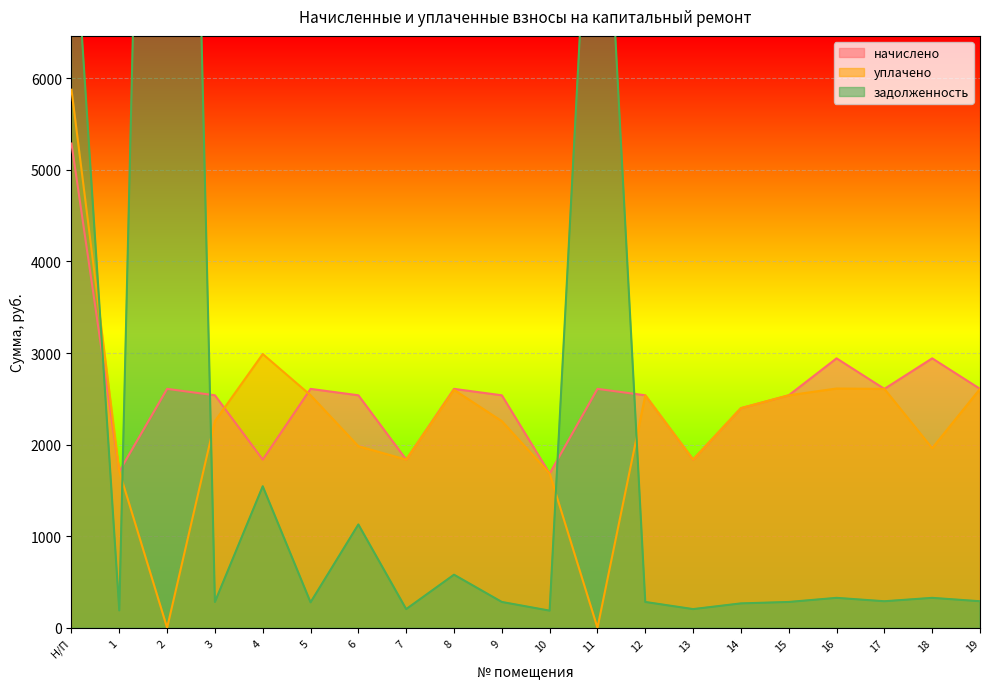

How many lines are shown in the chart?

3